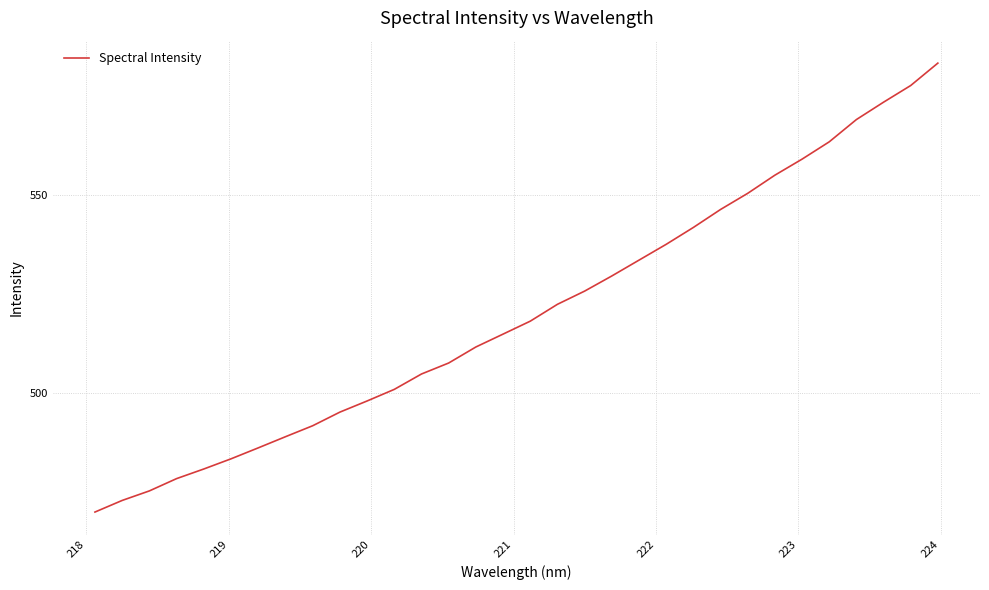

What is the minimum value shown in the chart?

469.9